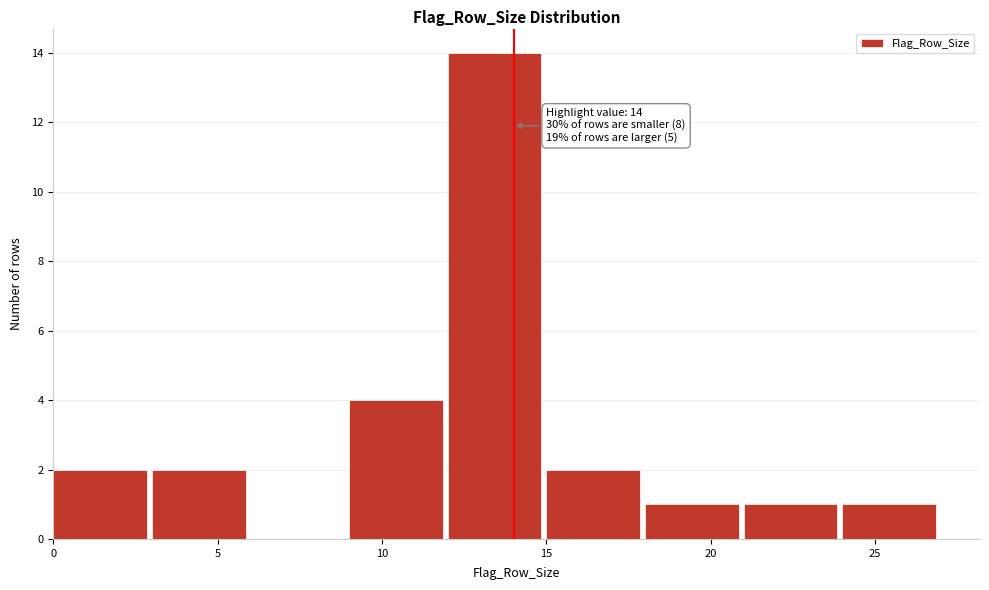

Over which range of the x-axis is the bar tallest?

12 to 15